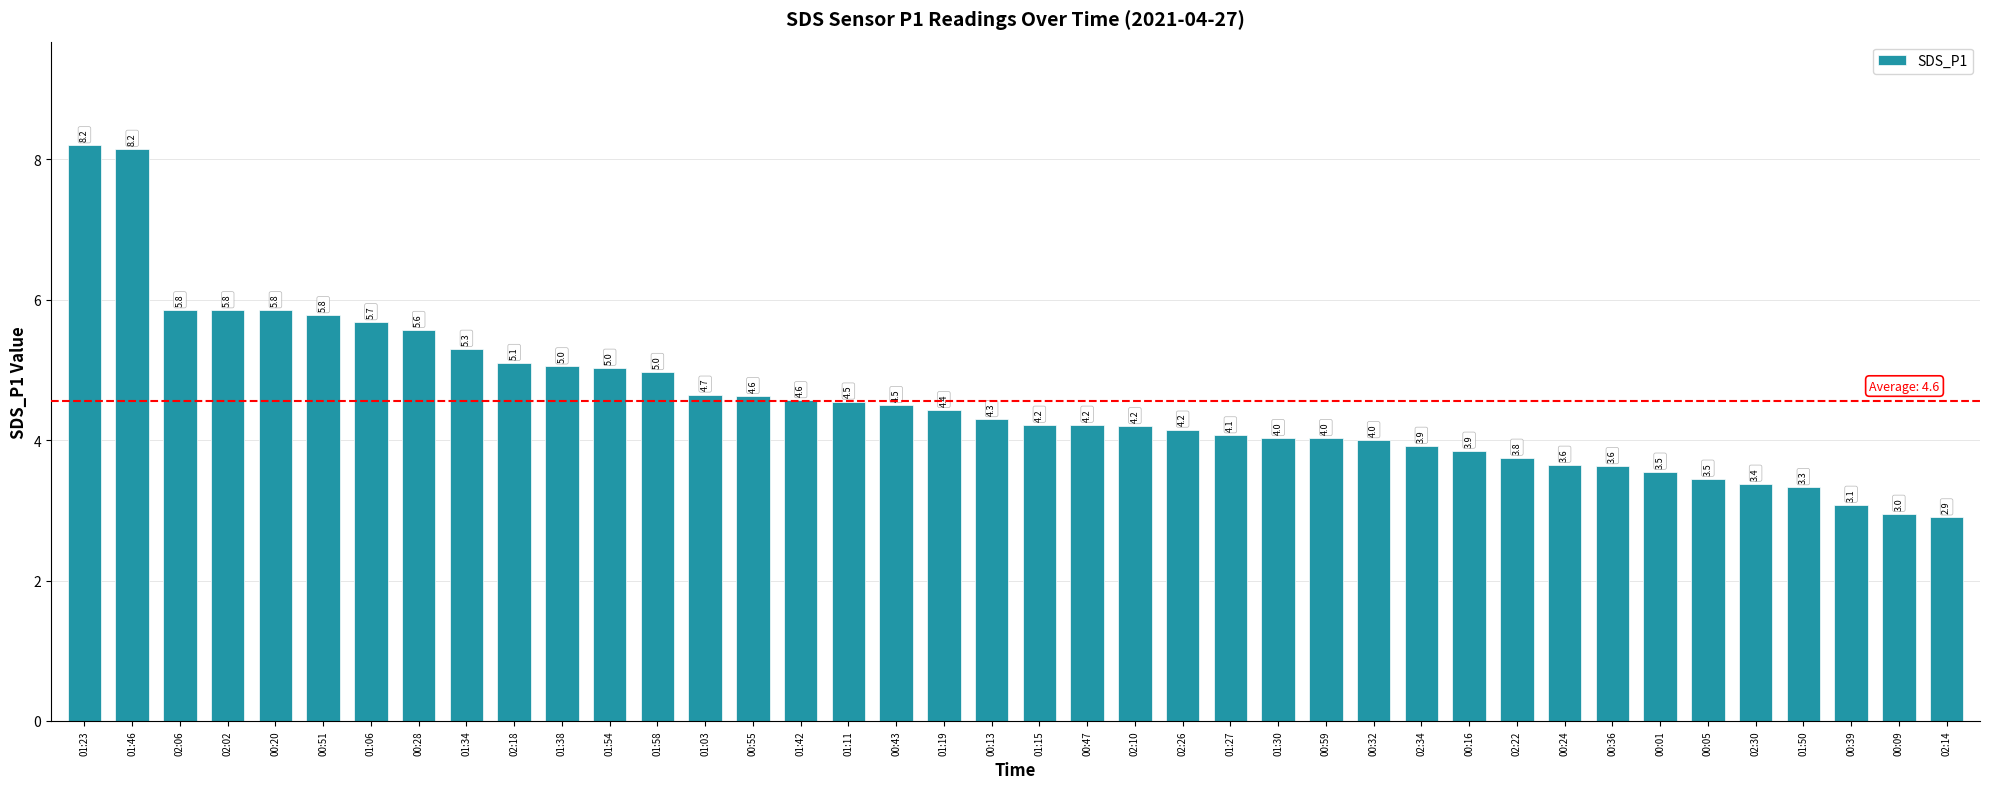

What is the maximum value shown in the chart?

8.2